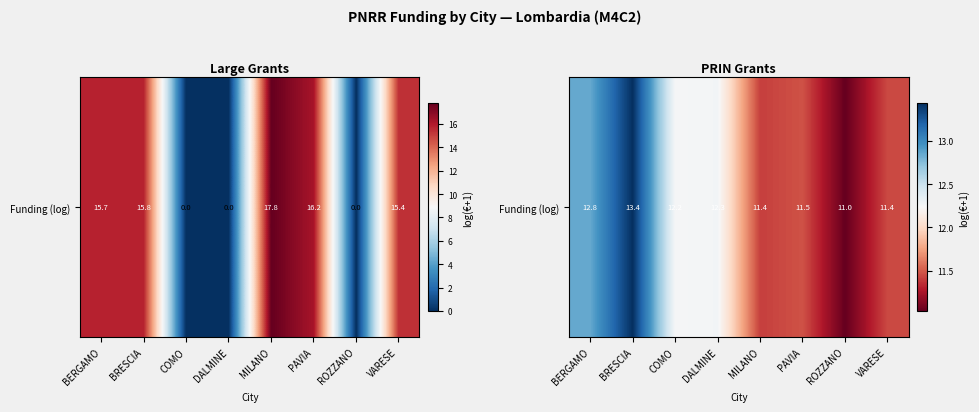

How many data points are less than 12?

4